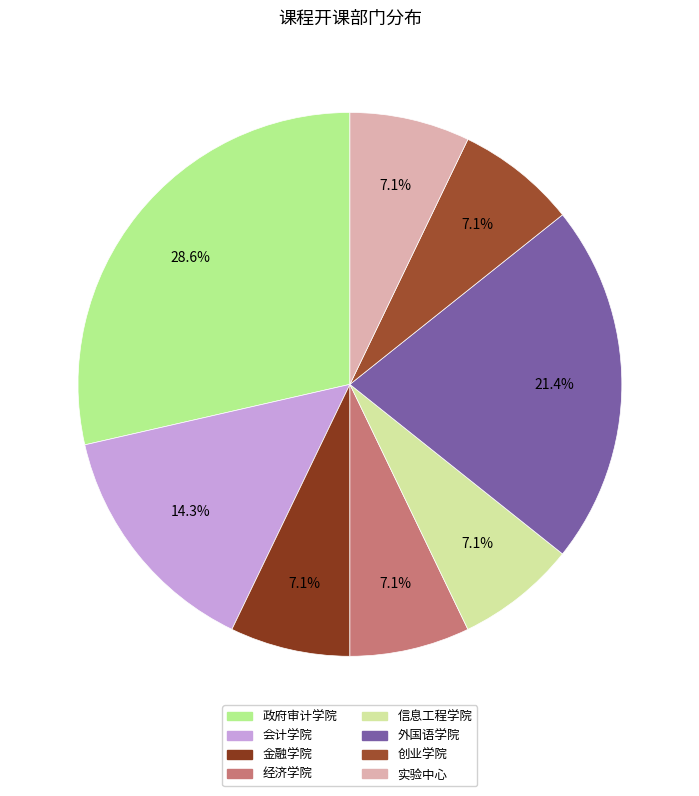

How much of the chart is everything except 金融学院?

92.9%